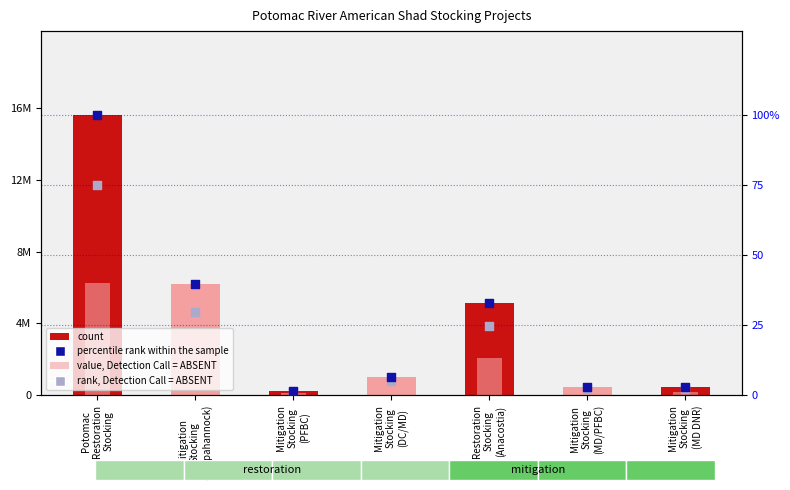

Which series contains the lowest Y value?

rank, Detection Call = ABSENT